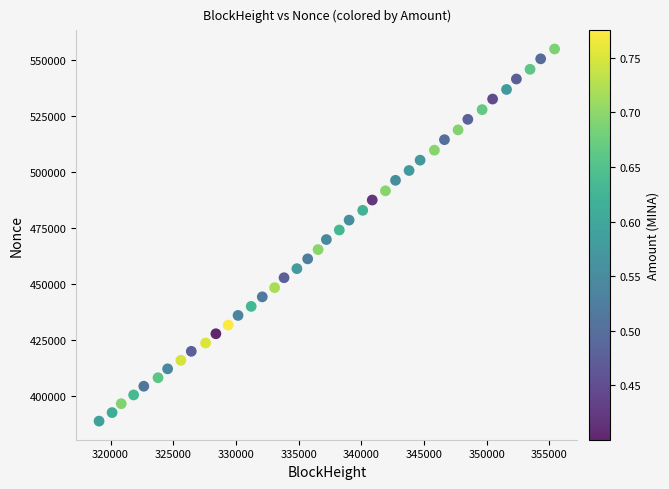

What is the range of Y values (max minus min)?

166368